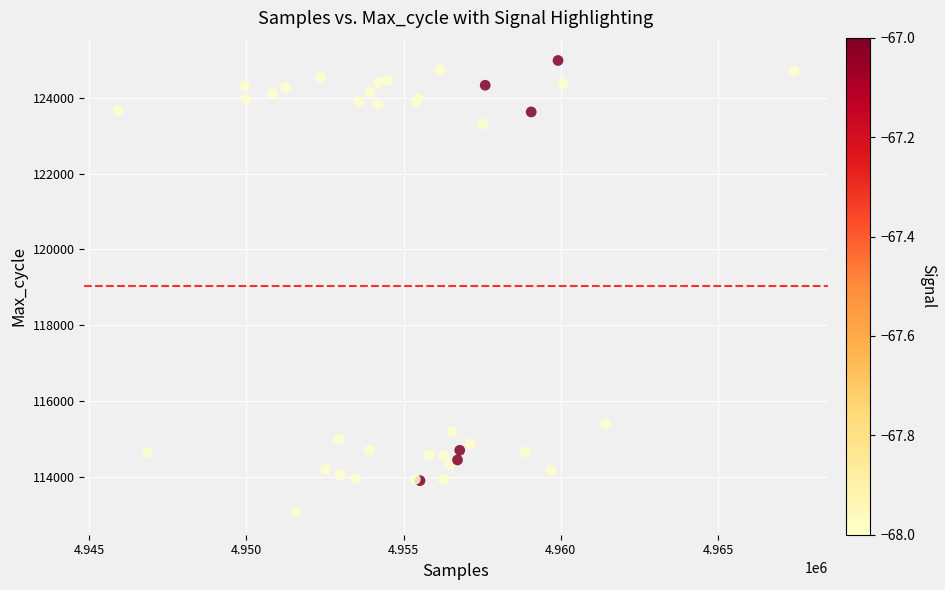

What Y value in the scatter plot is closest to 119027?

115410